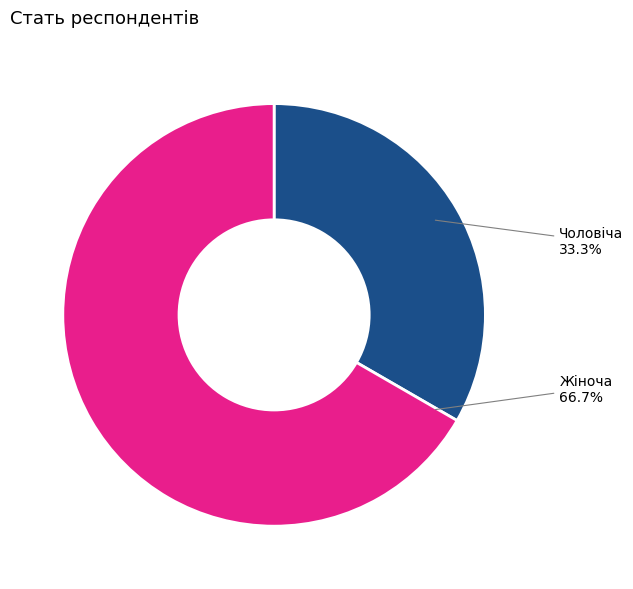

What percentage is the Жіноча slice, to the nearest percent?

67%